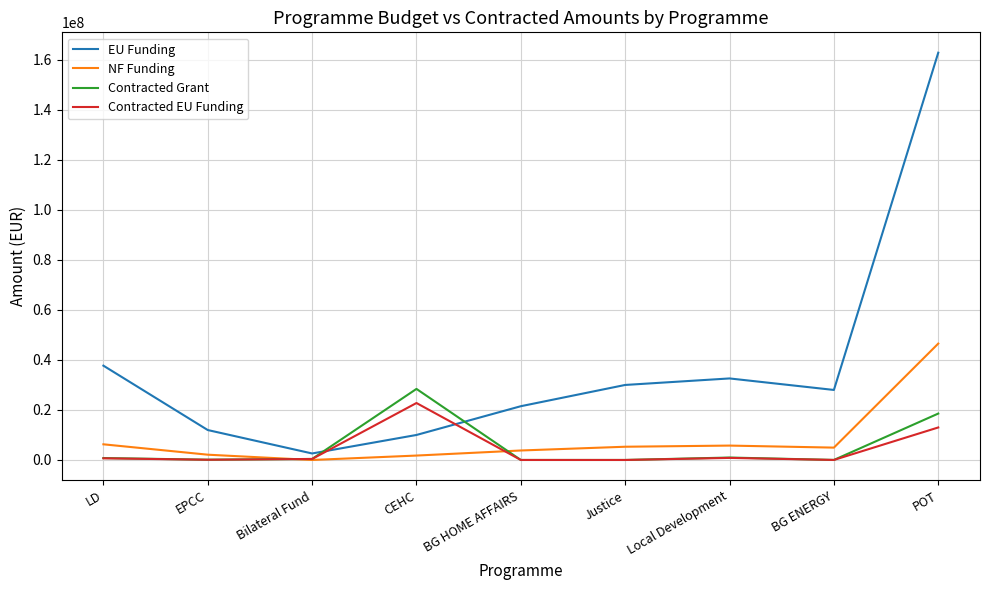

At which label does Contracted EU Funding first exceed 403920?

LD